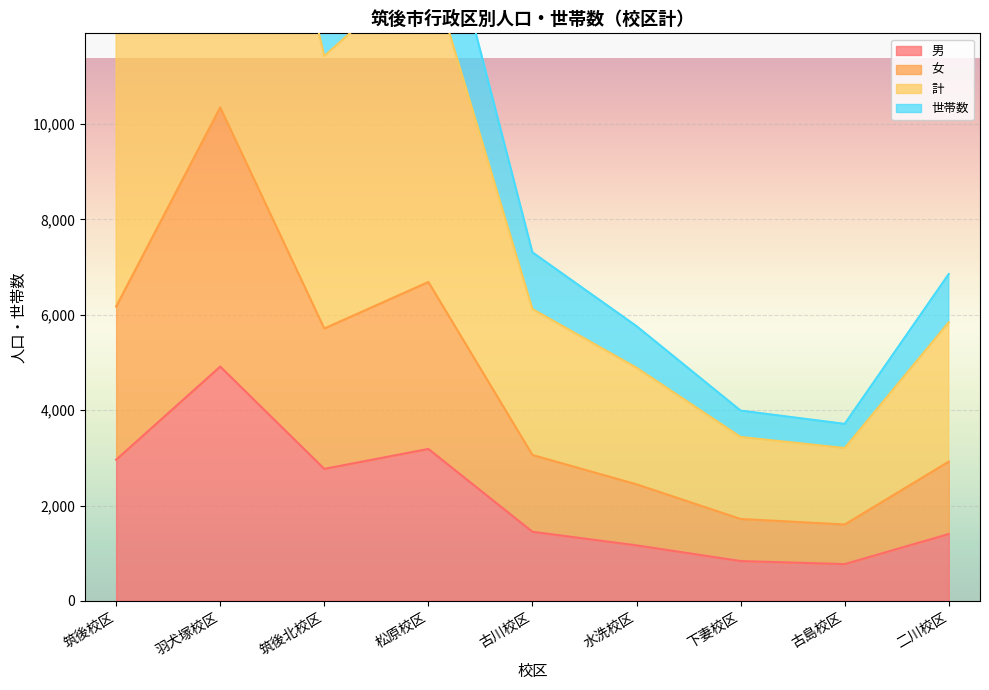

What is the sum of the 世帯数 values at 松原校区 and 古川校区?

23067